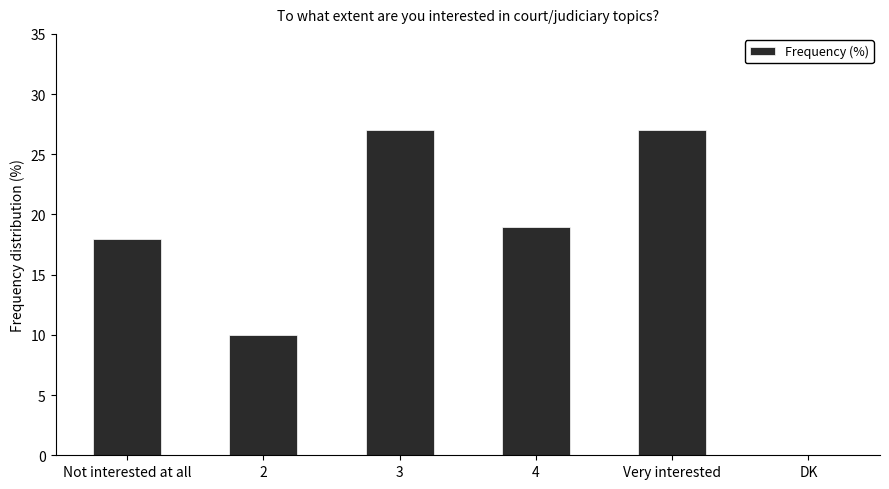

Reading left to right, extract all data points from this chart.

Not interested at all=18	2=10	3=27	4=19	Very interested=27	DK=0